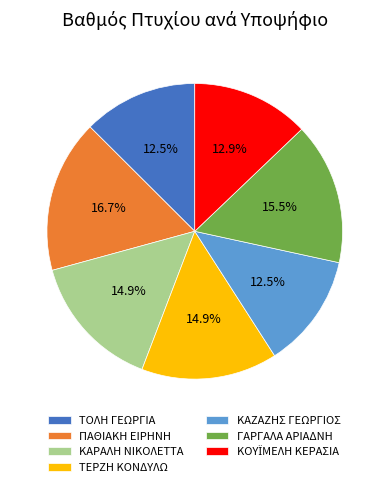

Combined, what portion of the pie is ΓΑΡΓΑΛΑ ΑΡΙΑΔΝΗ and ΚΑΖΑΖΗΣ ΓΕΩΡΓΙΟΣ?

28.0%